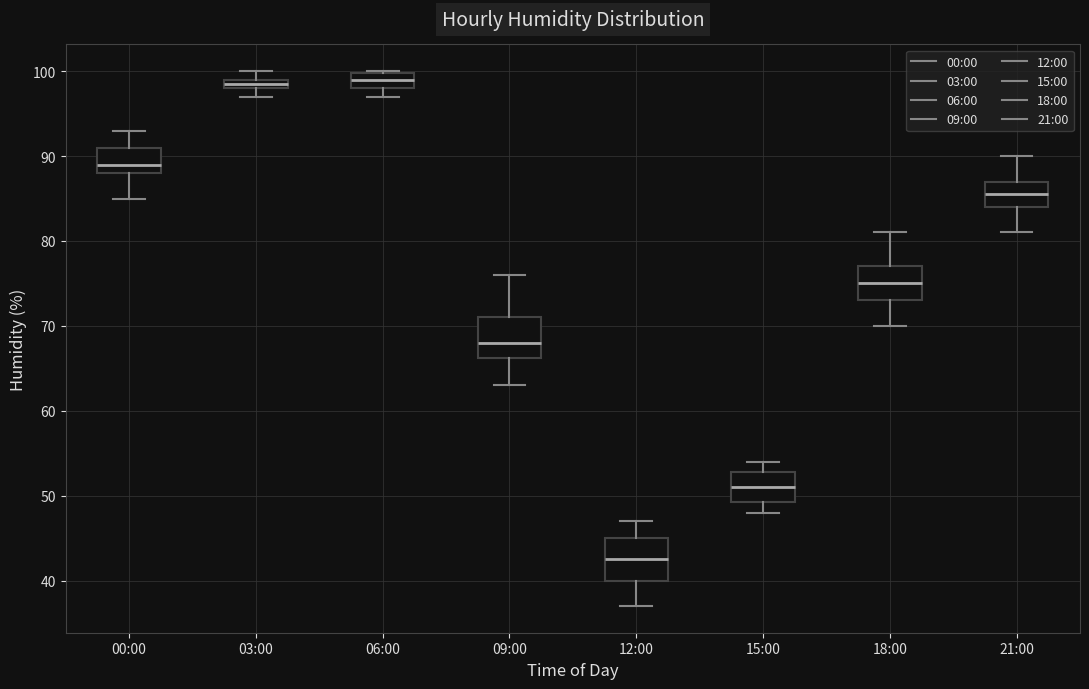

Which box's median line is the lowest?

12:00